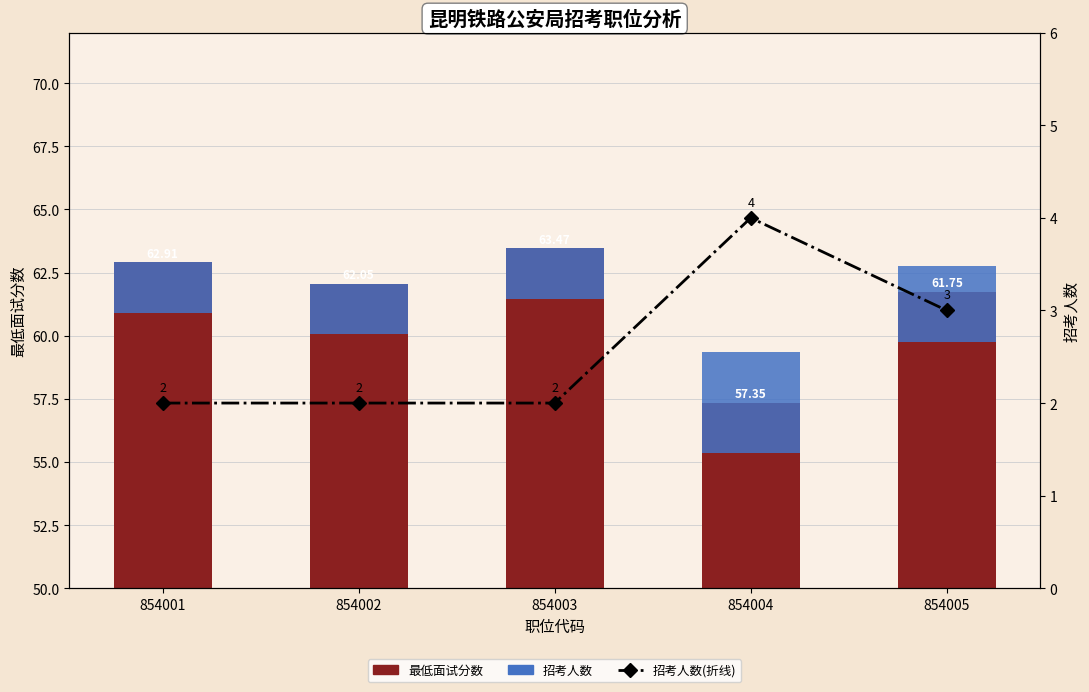

At which category is the sum across all series the highest?

854005